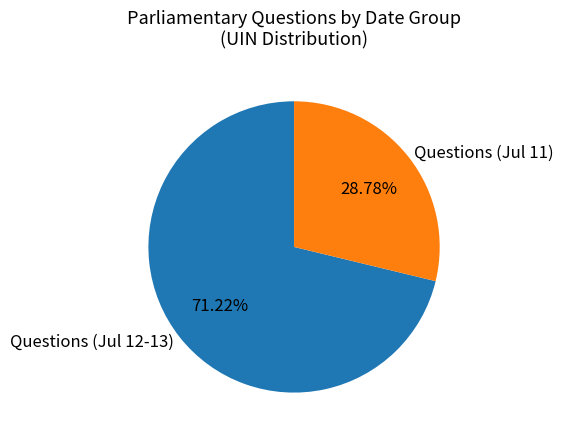

Between Questions (Jul 12-13) and Questions (Jul 11), which is larger?

Questions (Jul 12-13)